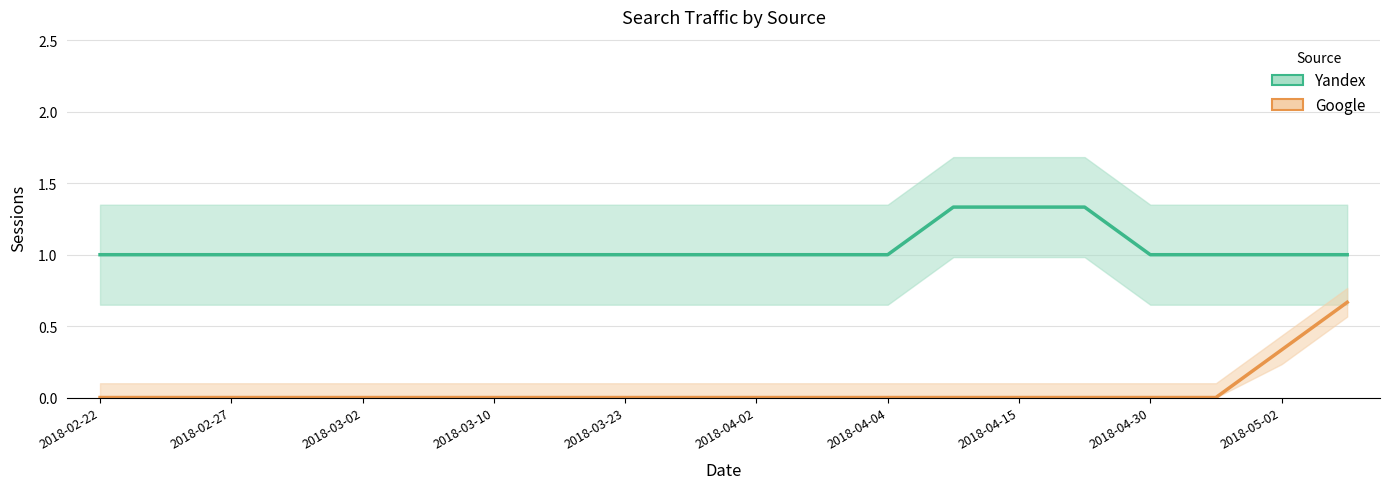

At which category is the sum across all series the highest?

19